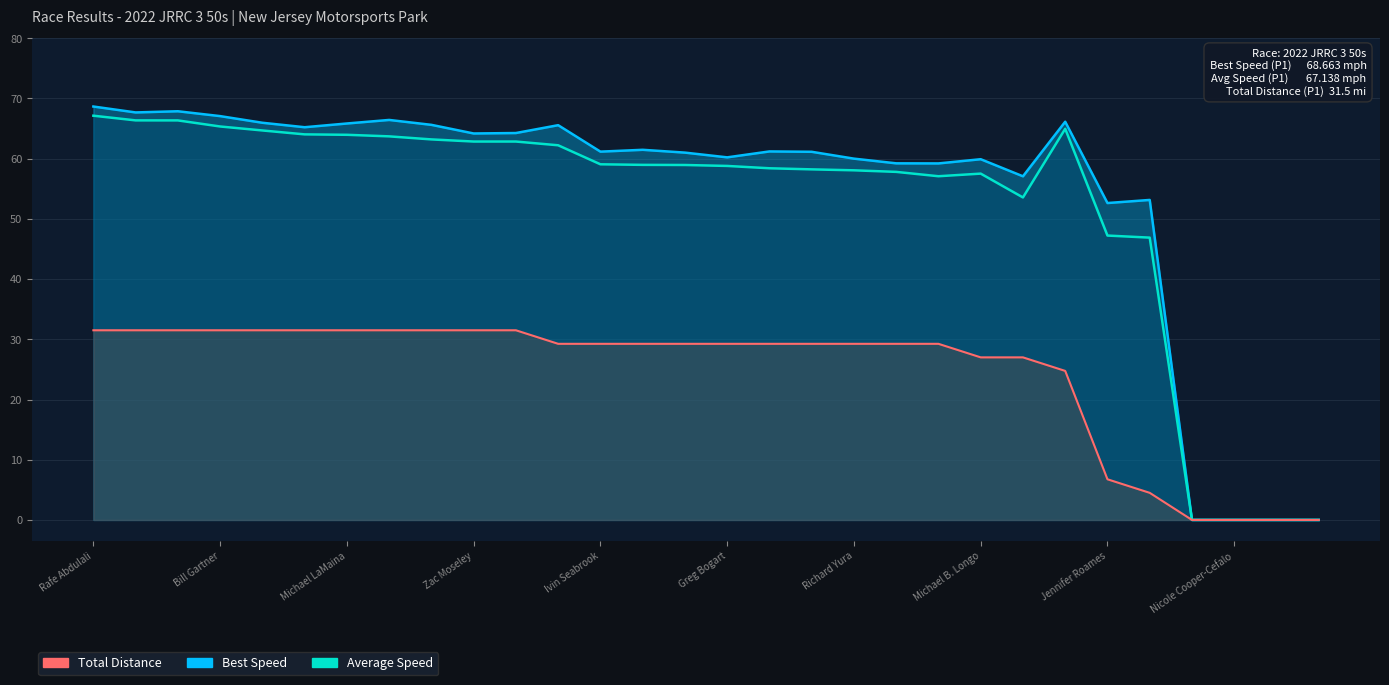

Reading right to left, what are all the values shown in this chart?

Best Speed: 0.0	0.0	0.0	0.0	53.1	52.6	66.1	57.1	59.9	59.2	59.2	60.0	61.1	61.2	60.2	61.0	61.5	61.2	65.6	64.3	64.2	65.6	66.4	65.8	65.2	66.0	67.1	67.9	67.7	68.7
Average Speed: 0.0	0.0	0.0	0.0	46.9	47.2	65.0	53.6	57.5	57.1	57.8	58.1	58.2	58.4	58.8	59.0	59.0	59.1	62.2	62.8	62.8	63.2	63.7	64.0	64.0	64.7	65.3	66.4	66.4	67.1
Total Distance: 0.0	0.0	0.0	0.0	4.5	6.8	24.8	27.0	27.0	29.2	29.2	29.2	29.2	29.2	29.2	29.2	29.2	29.2	29.2	31.5	31.5	31.5	31.5	31.5	31.5	31.5	31.5	31.5	31.5	31.5